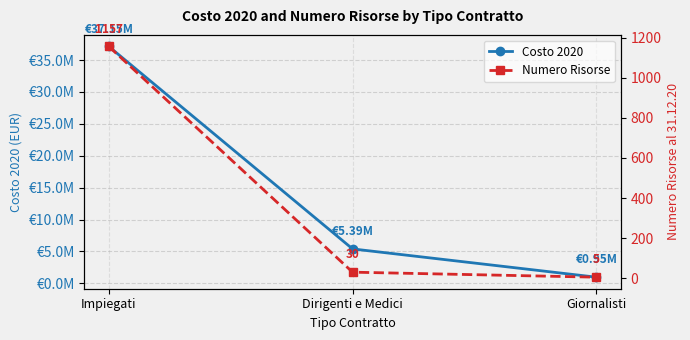

At which label does Costo 2020 reach its minimum?

Giornalisti